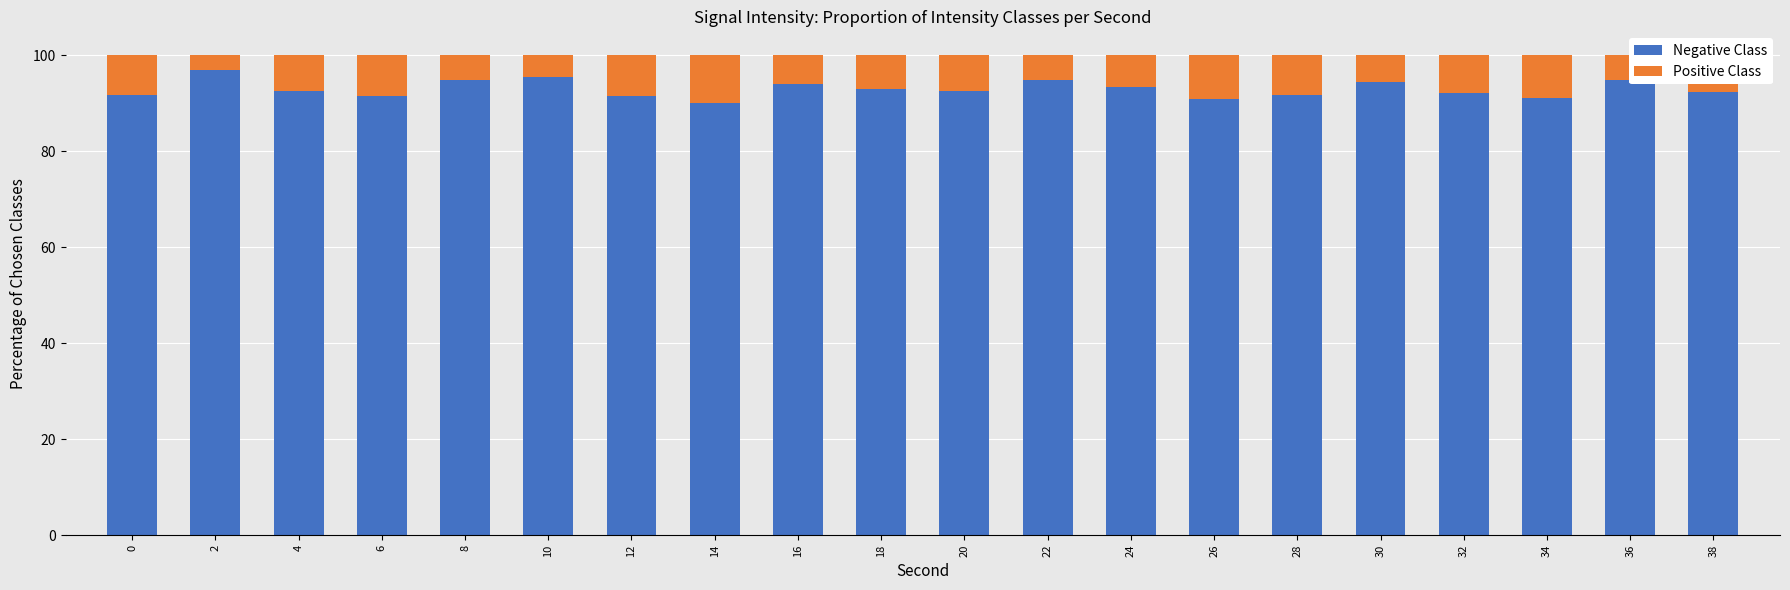

What is the difference between the second highest and minimum values in the Negative Class series?

5.4